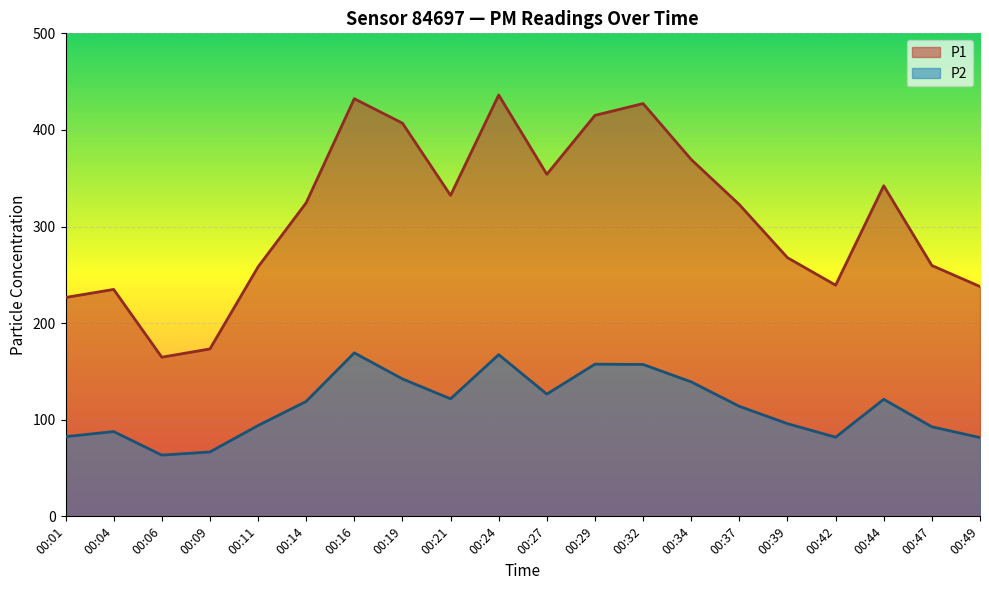

True or false: P2 and P1 cross at least once.

False